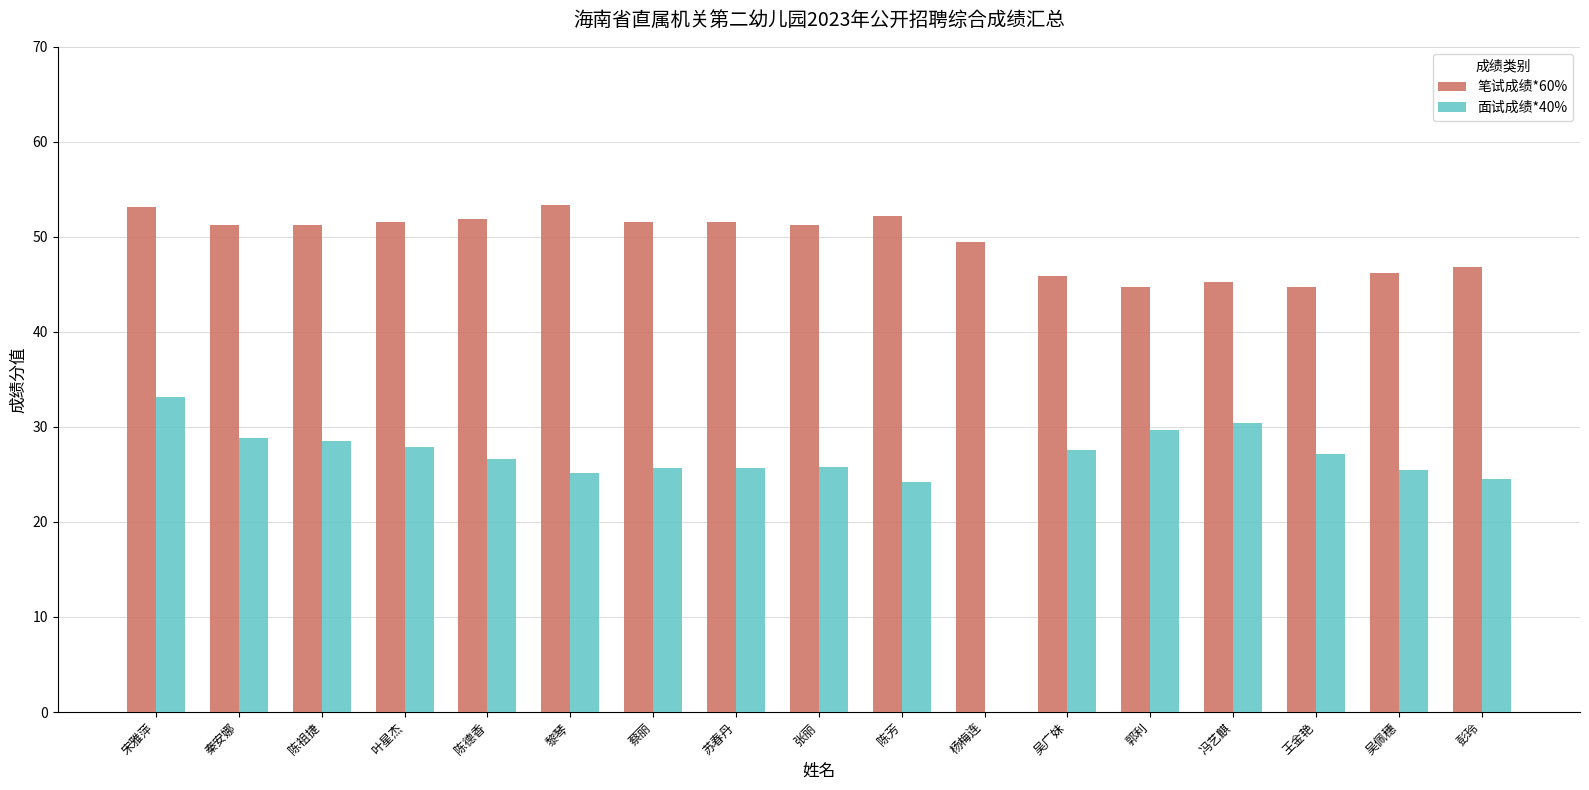

What is the sum of the 笔试成绩*60% values at 吴广妹 and 彭玲?

92.7